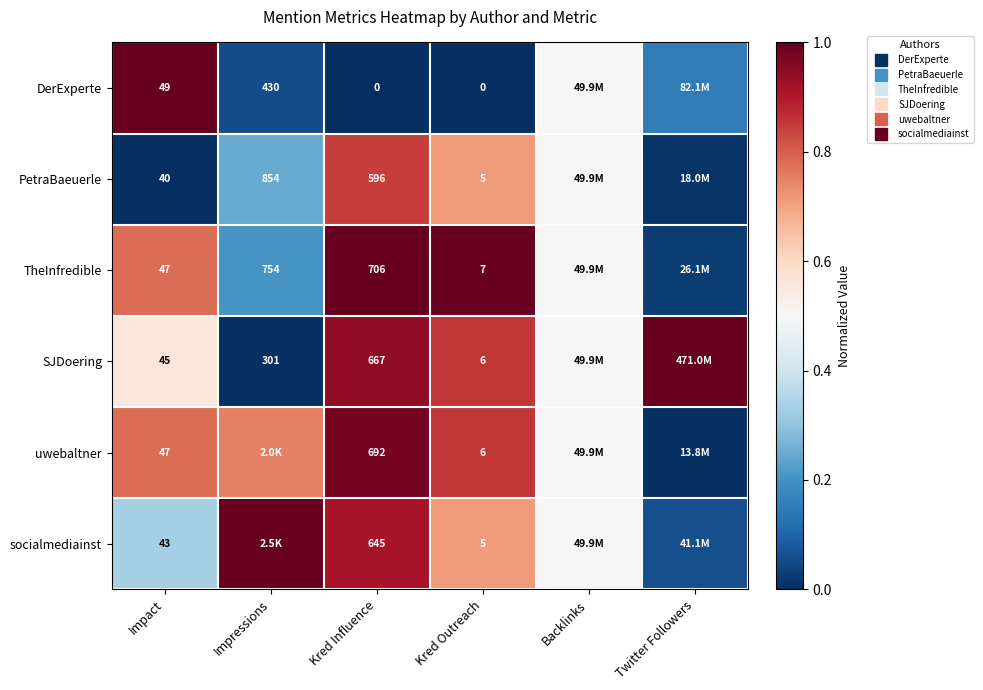

What is the approximate value of socialmediainst at Kred Influence?

0.9